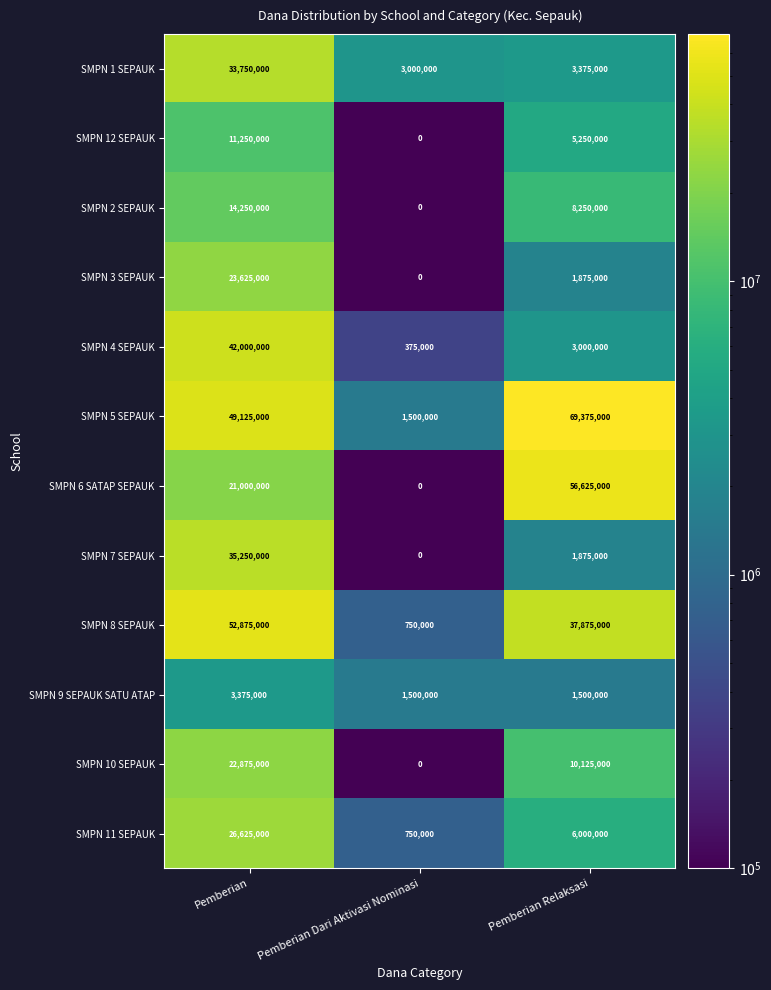

Which series has the largest range (max minus min)?

SMPN 5 SEPAUK